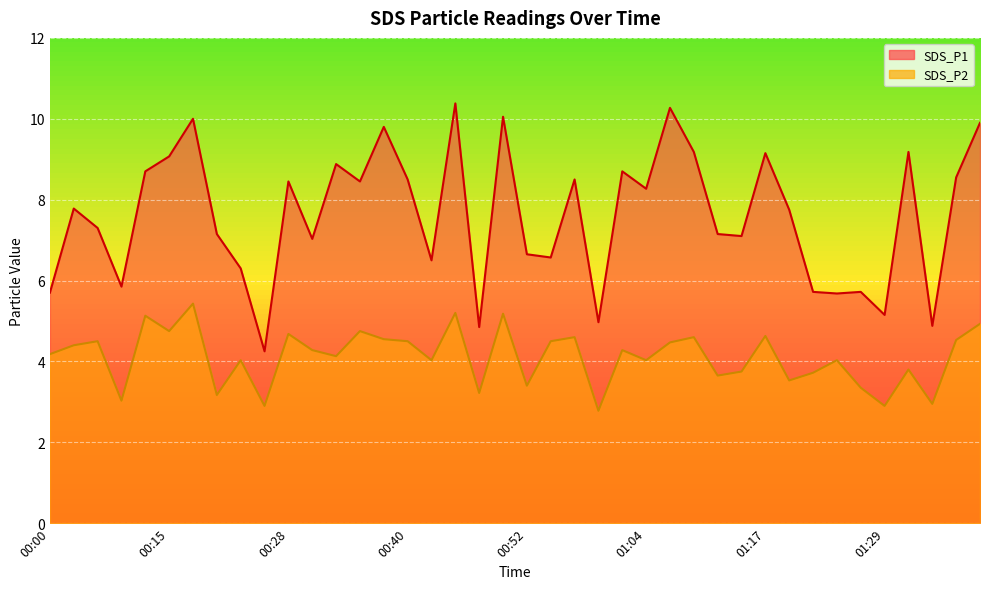

What is the value of the SDS_P1 point at the 10th from the left?

4.2